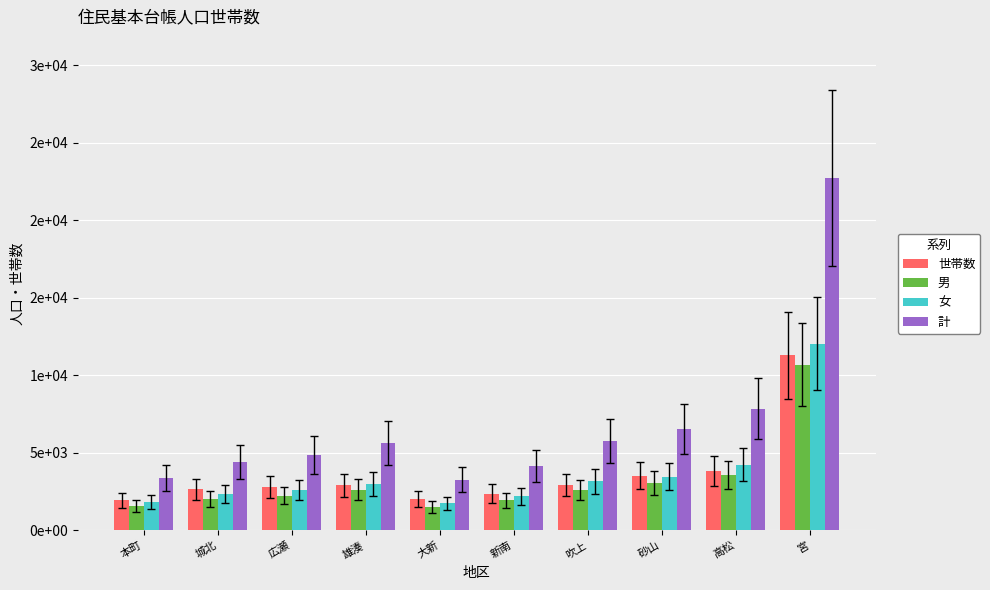

Which series changed the most between 城北 and 大新?

計